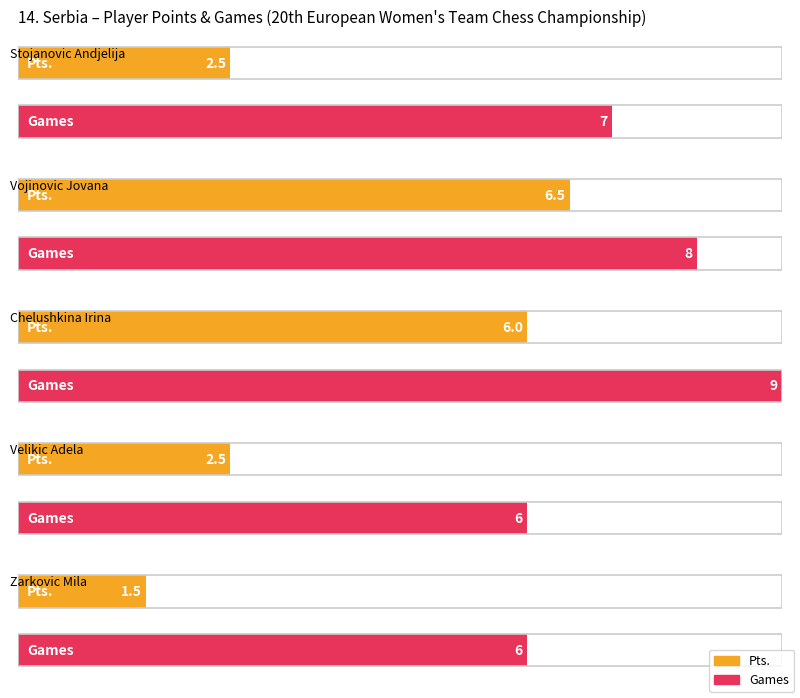

What are all the series names shown in the legend?

Pts., Games